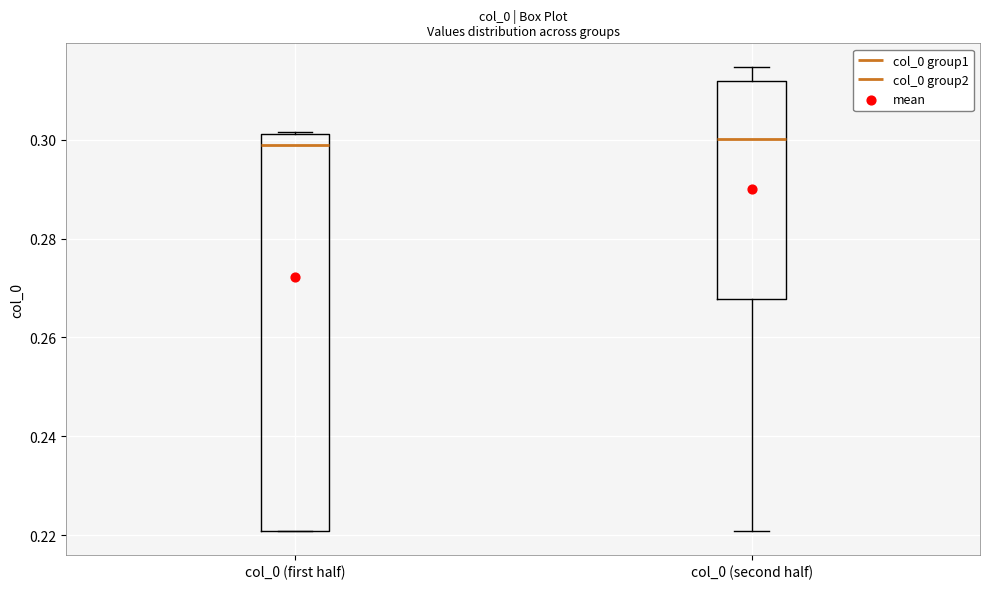

Reading left to right, transcribe this box plot: for each box, give where its median line is, the range the box spans, and where its two whiskers end, as read against the y-axis. The values are not printed on the chart, so give them approximately, as read against the axis.

col_0 (first half): median 0.300, box 0.220 to 0.302, whiskers 0.220 to 0.302
col_0 (second half): median 0.300, box 0.268 to 0.312, whiskers 0.220 to 0.314